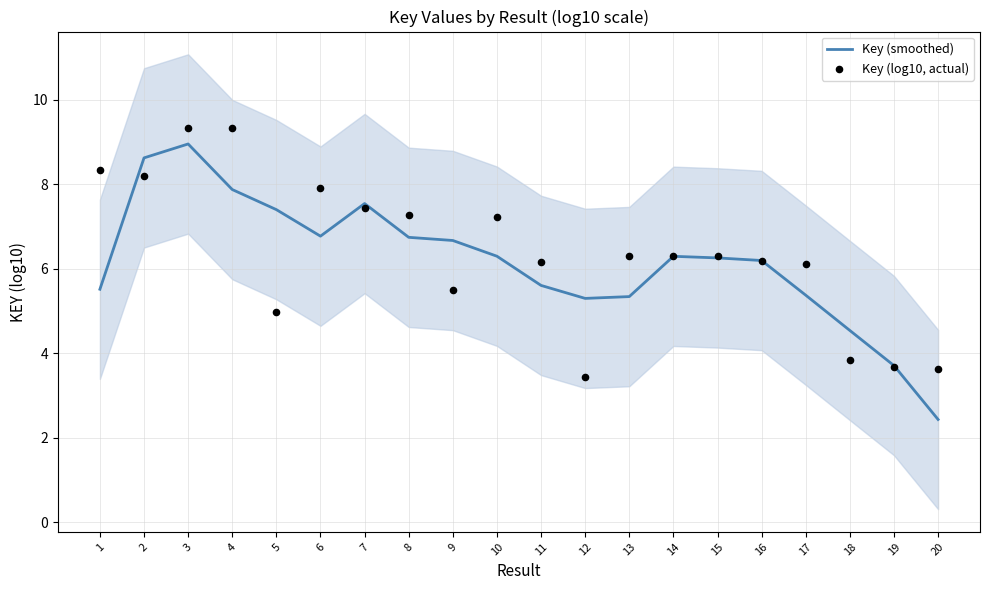

Which series reaches the minimum Y coordinate?

Key (smoothed)